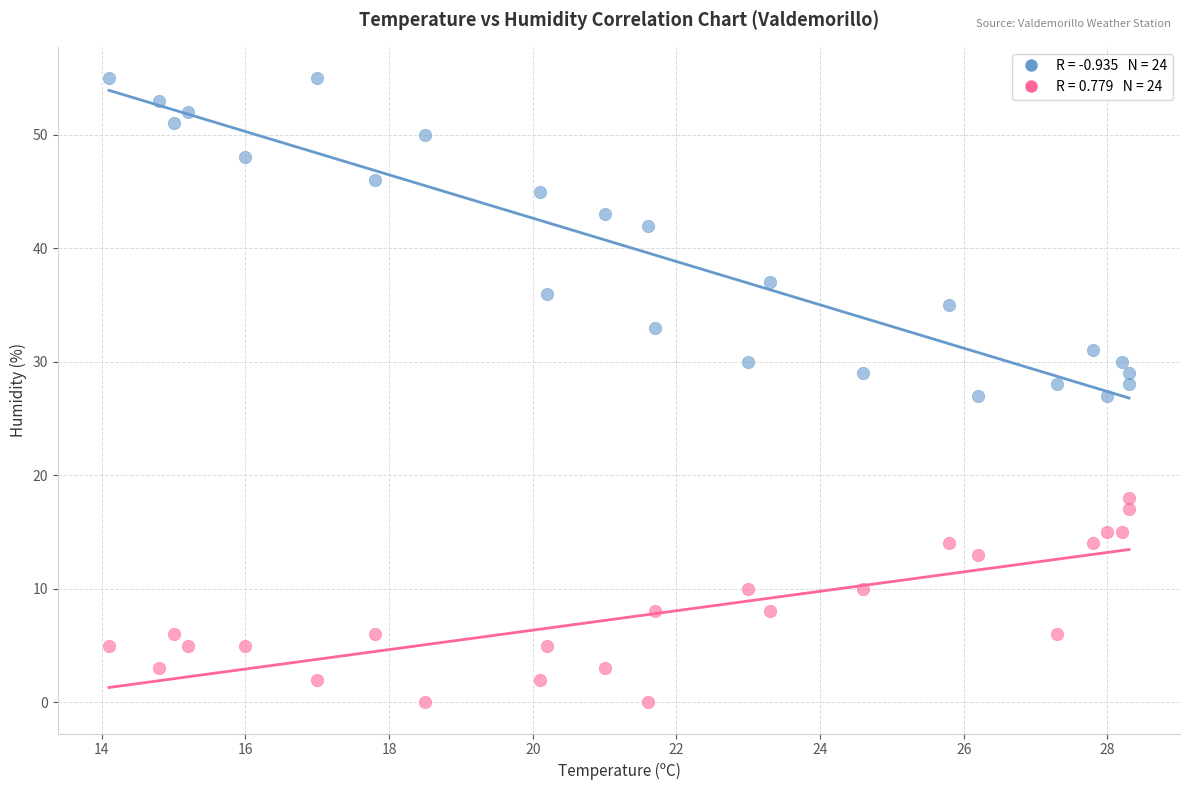

Across all data points, what is the range of Y values (max minus min)?

55